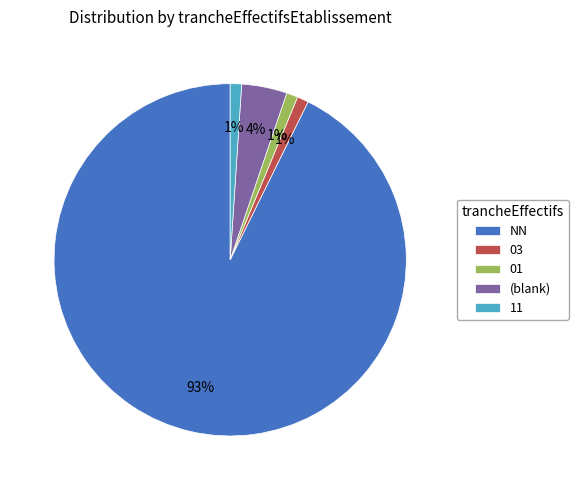

To the nearest percent, what percentage of the pie is NN?

93%